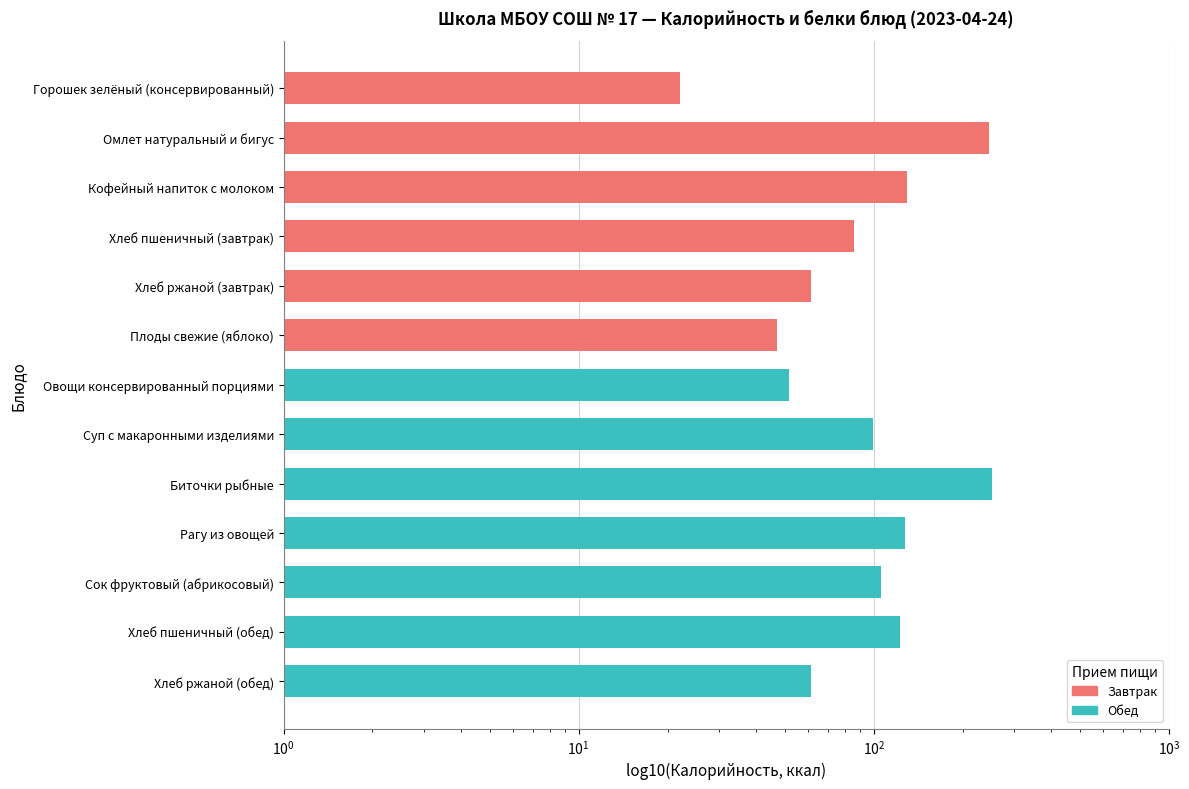

What is the change in value from Кофейный напиток с молоком to Рагу из овощей?

-1.8